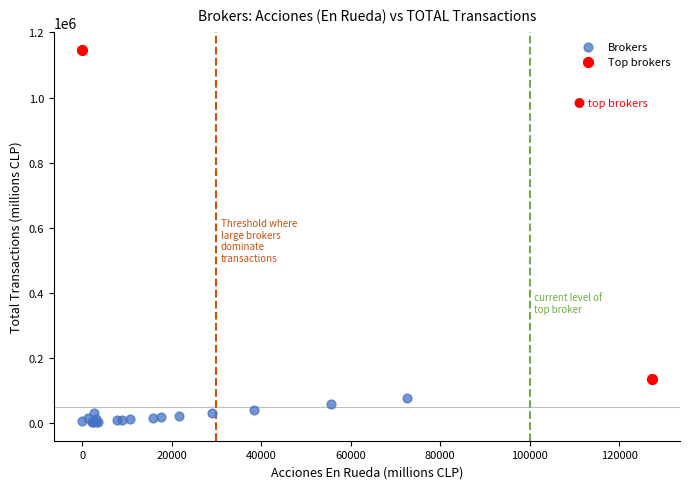

What are all the series names shown in the legend?

Brokers, Top brokers